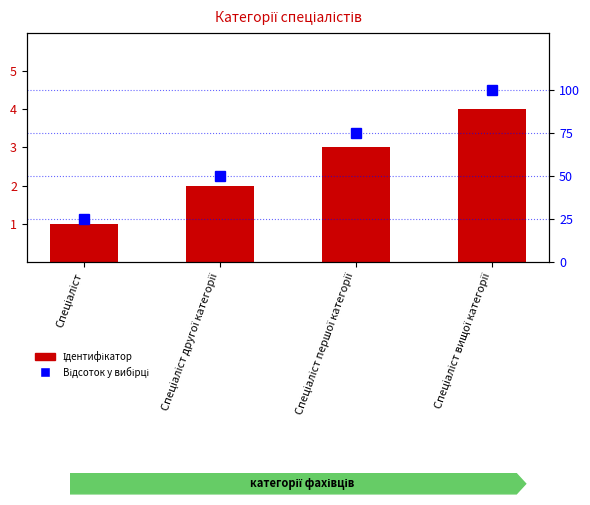

What is the difference between the Ідентифікатор values at Спеціаліст першої категорії and Спеціаліст другої категорії?

1